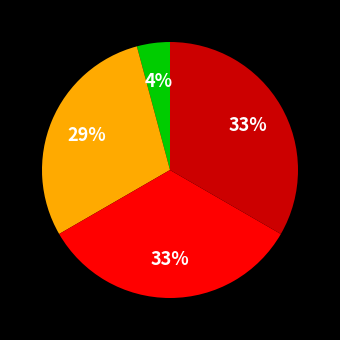

To the nearest percent, what is the difference between the largest and smallest slice percentages?

29%